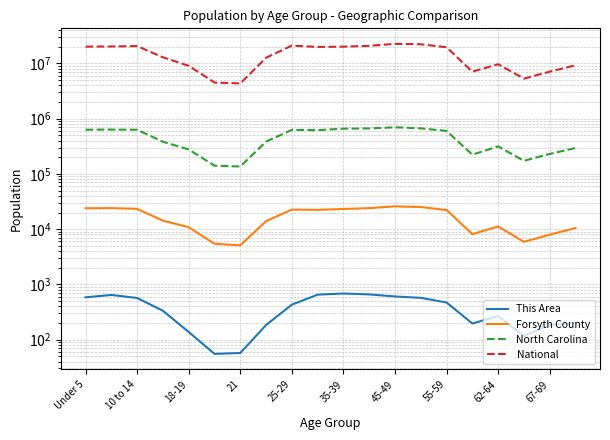

True or false: This Area has a value of 18 at 35-39.

False